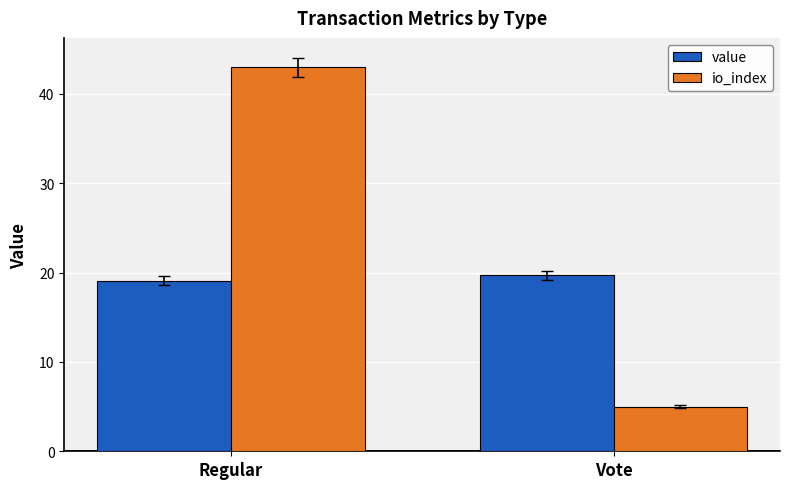

Is it true that value equals 19.7 at Vote?

True